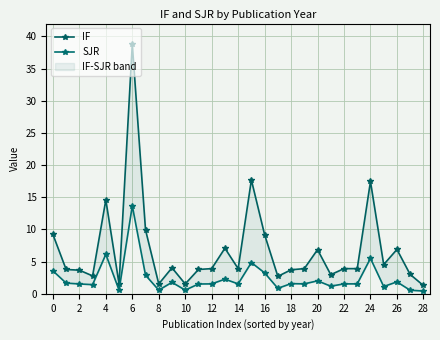

Does the chart have visible grid lines?

Yes